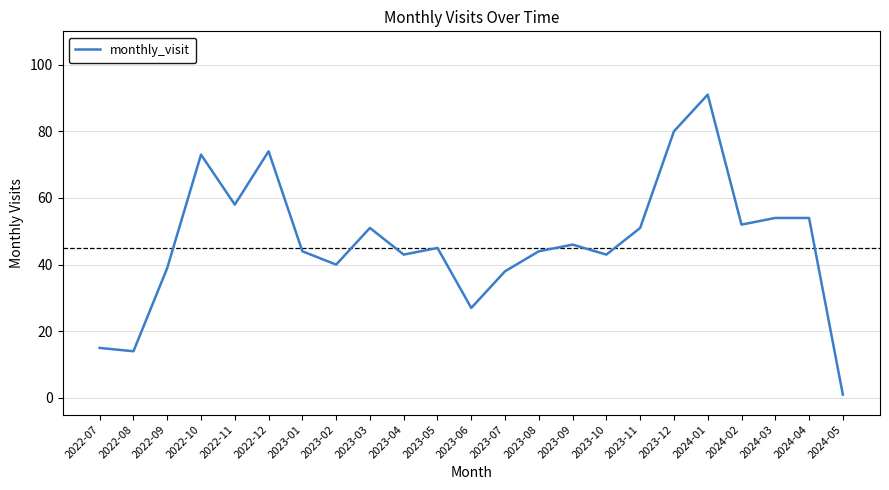

Does the chart display data point markers on the line(s)?

No